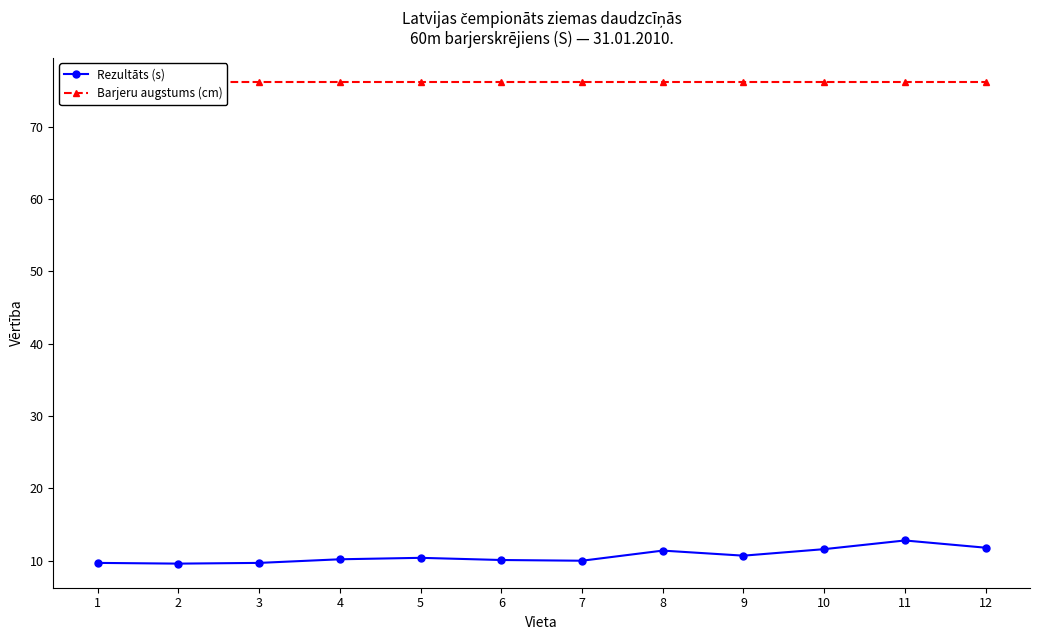

What is the highest value of the Rezultāts (s) series?

12.8